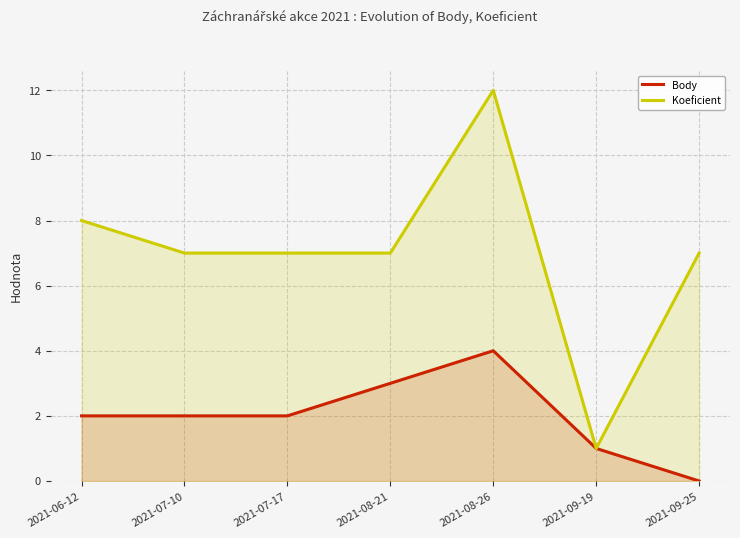

True or false: Koeficient and Body intersect in this chart.

False